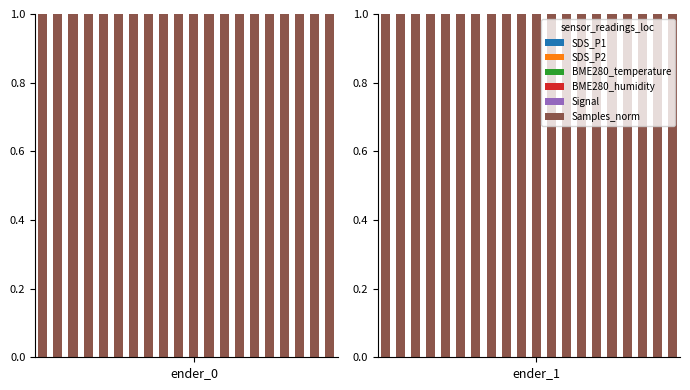

At which category is the sum across all series the highest?

19